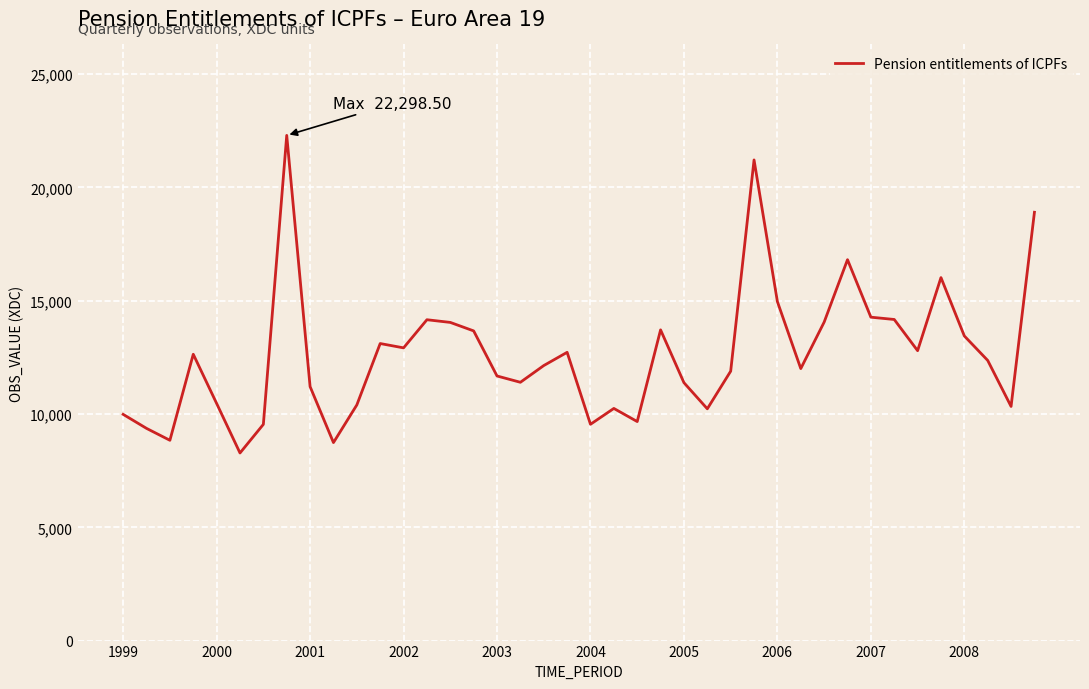

What is the maximum value shown in the chart?

22298.5